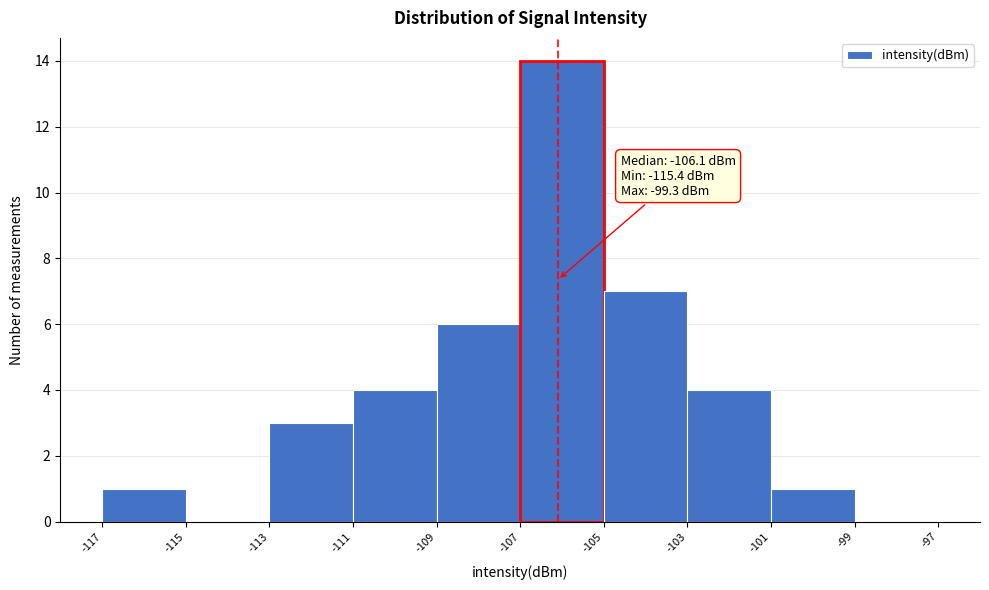

Over which range of the x-axis is the bar tallest?

-107 to -105